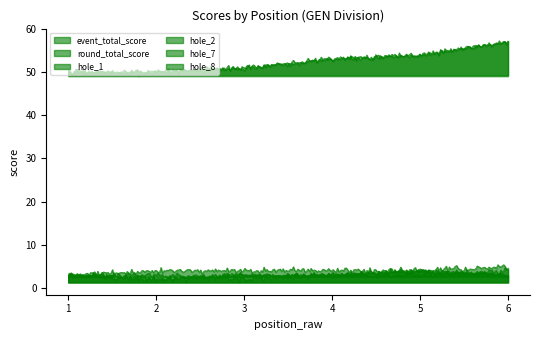

Reading left to right, extract all data points from this chart.

event_total_score: 1=50	2=50	3=51	4=53	5=54	6=57
round_total_score: 1=50	2=50	3=51	4=53	5=54	6=57
hole_1: 1=3	2=2	3=3	4=3	5=4	6=3
hole_2: 1=3	2=4	3=4	4=4	5=4	6=5
hole_7: 1=3	2=2	3=3	4=3	5=3	6=4
hole_8: 1=3	2=3	3=2	4=3	5=4	6=3